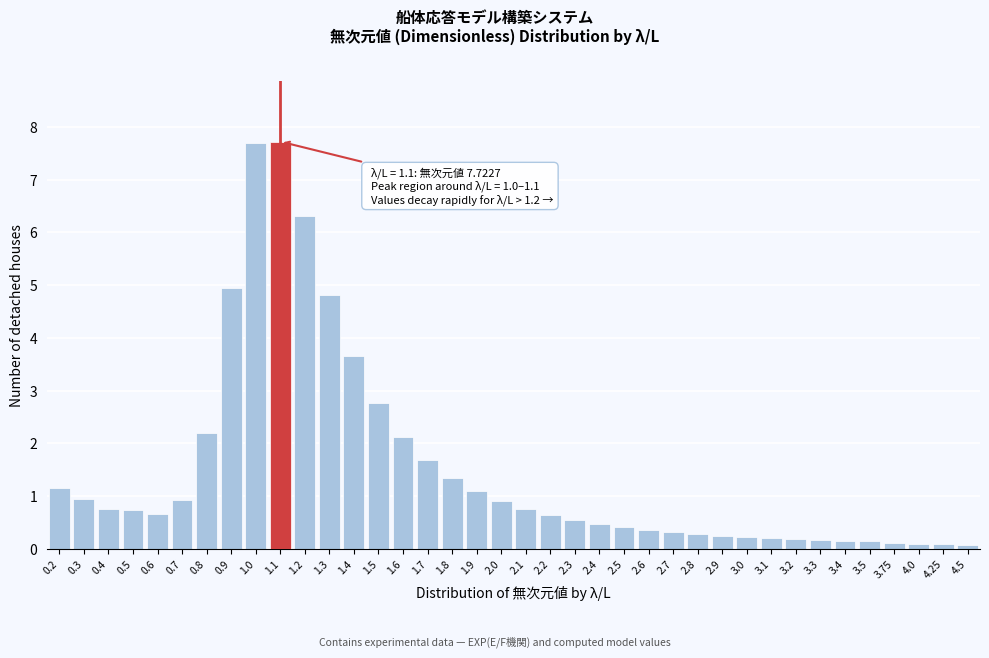

What is the difference between the maximum and second lowest values?

7.6